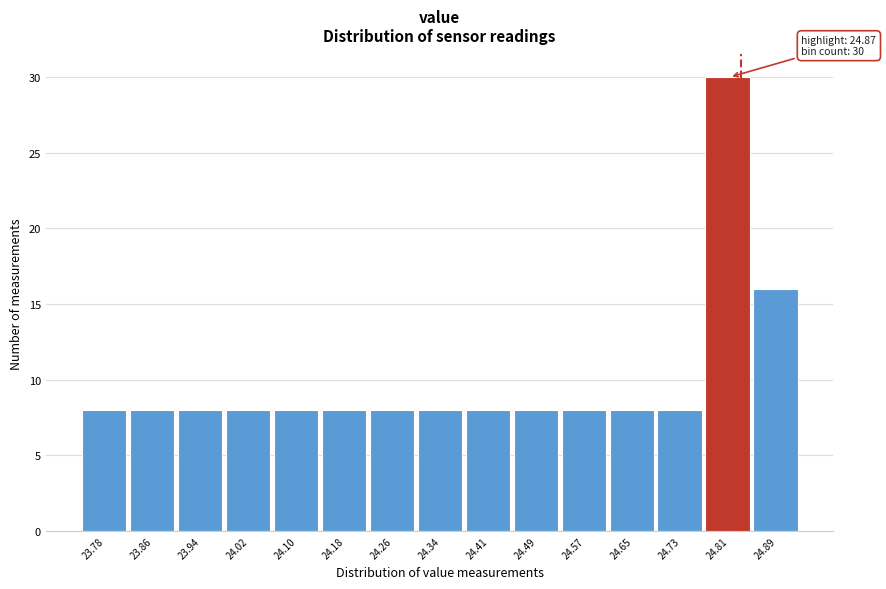

Reading left to right, list all the values displayed in this chart.

8	8	8	8	8	8	8	8	8	8	8	8	8	30	16